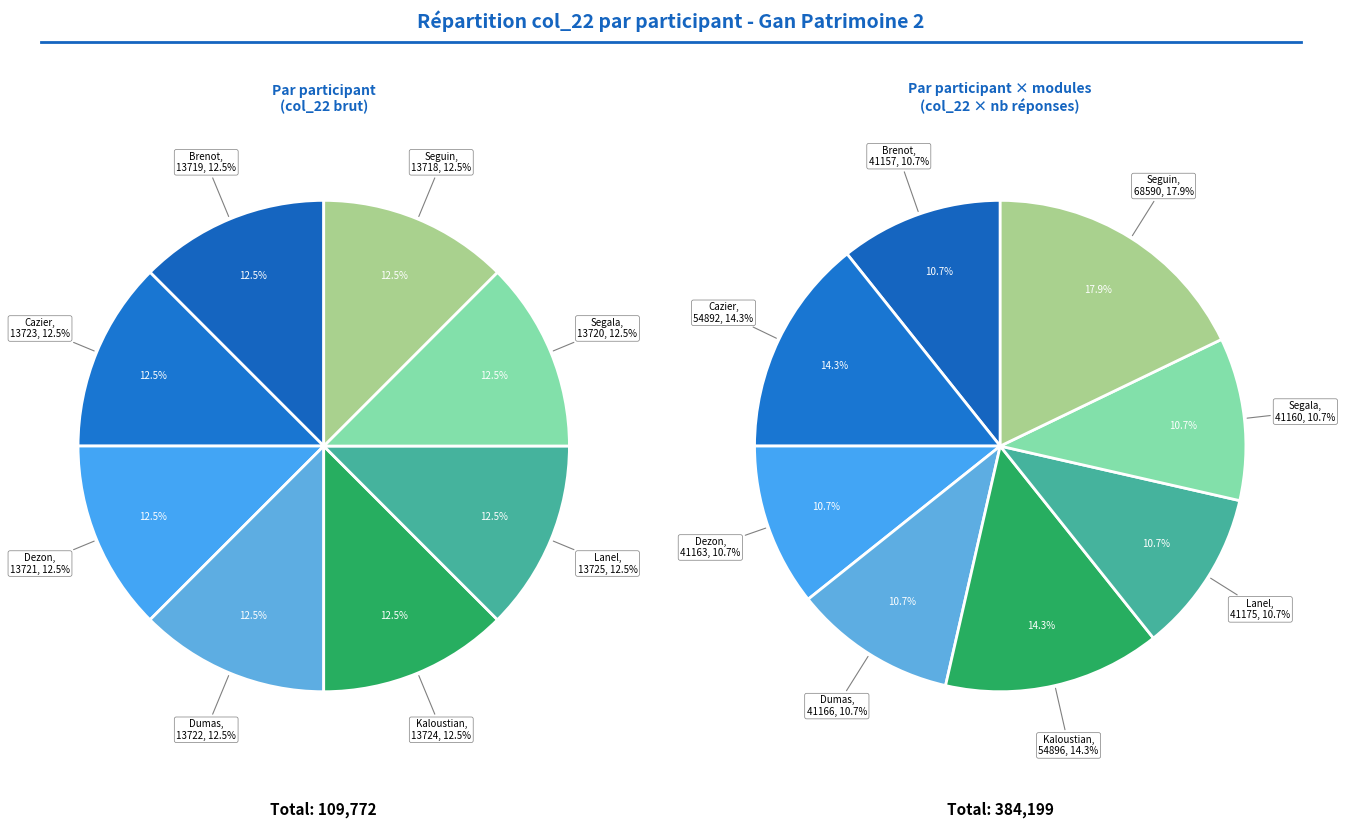

Is it true that Seguin is 2% of the pie?

False